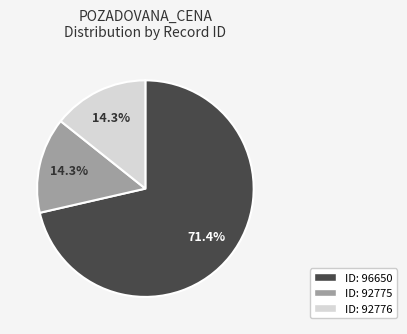

Does any single category account for the majority?

Yes